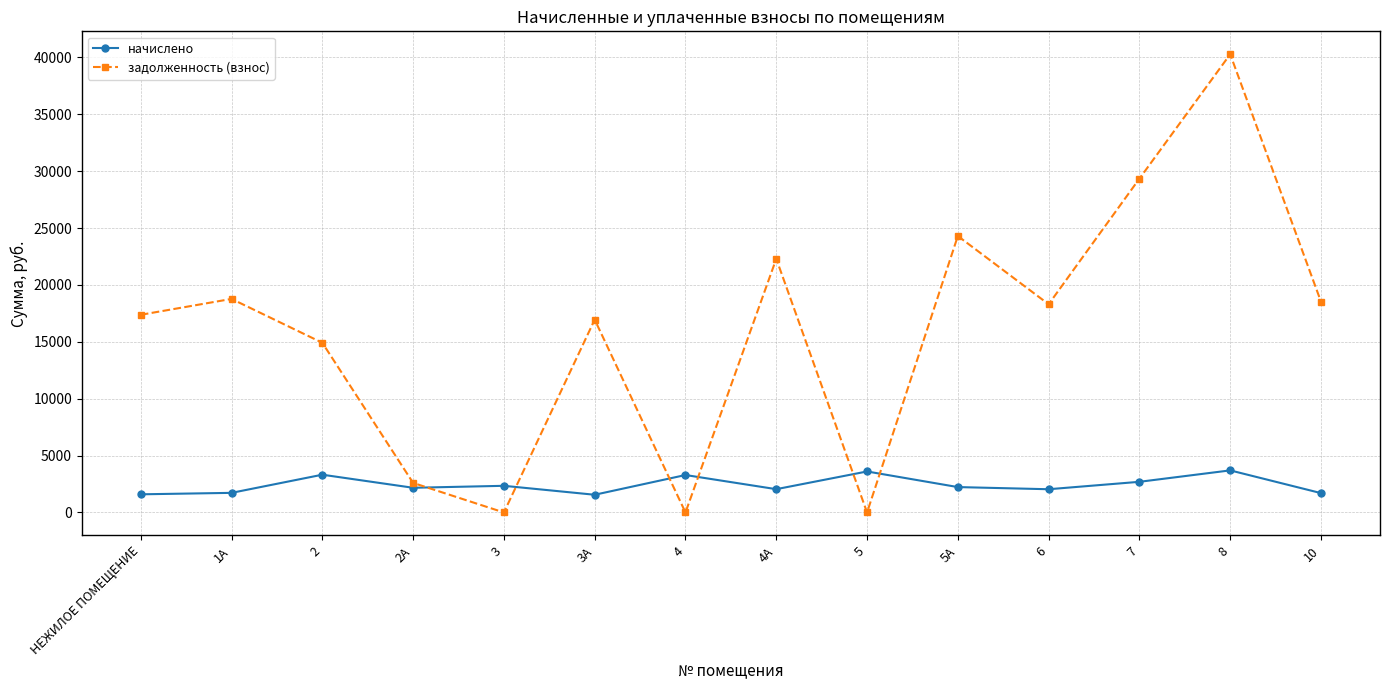

List the series in order of their peak value, lowest first.

начислено, задолженность (взнос)